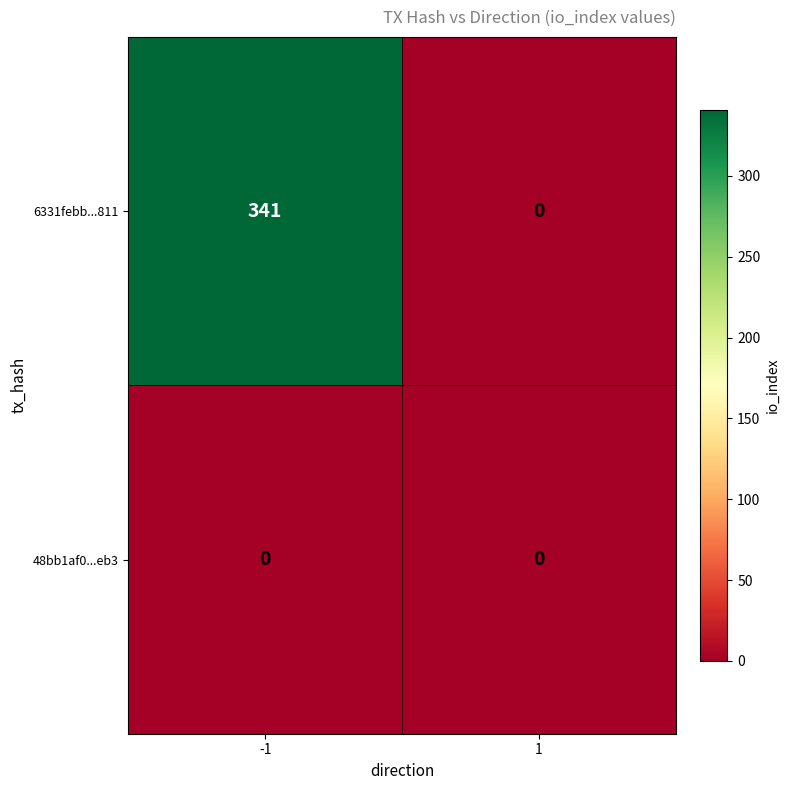

At which category is the sum across all series the highest?

-1